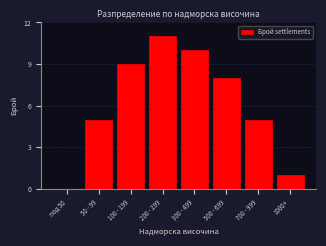

Reading right to left, what are all the values shown in this chart?

1000+=1	700 - 999=5	500 - 699=8	300 - 499=10	200 - 299=11	100 - 199=9	50 - 99=5	под 50=0